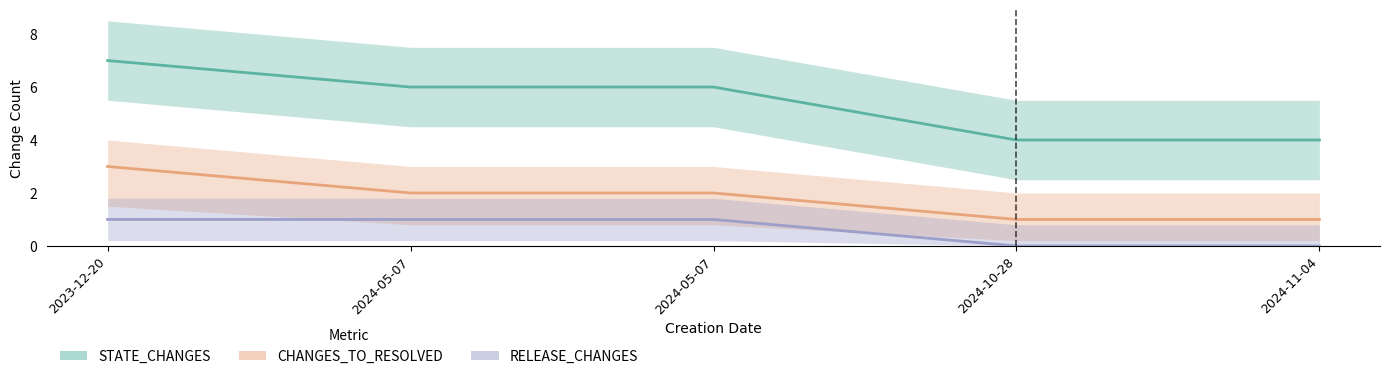

Which category has the lowest value across all series?

2024-10-28